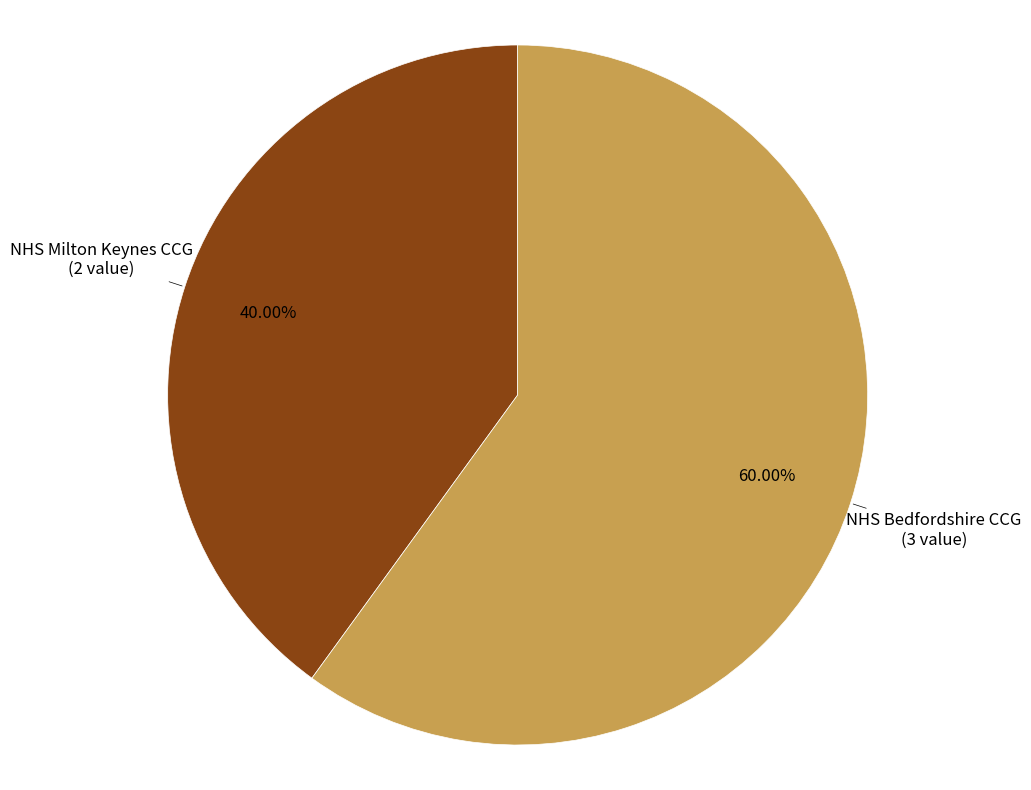

Is it true that NHS Bedfordshire CCG is 60% of the pie?

True